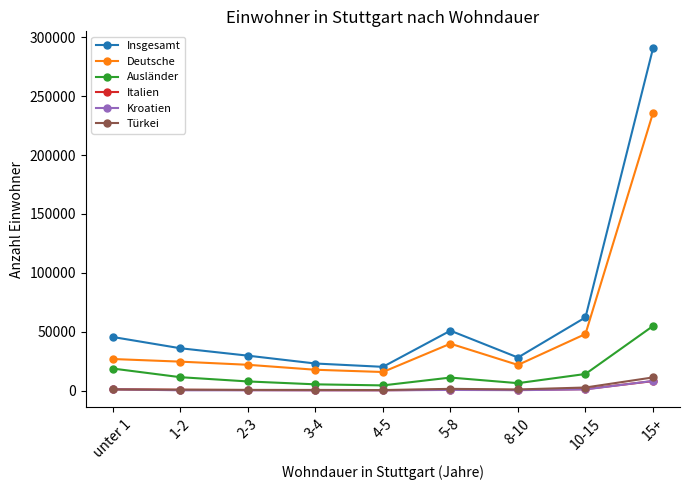

What is the maximum value for Türkei?

11171